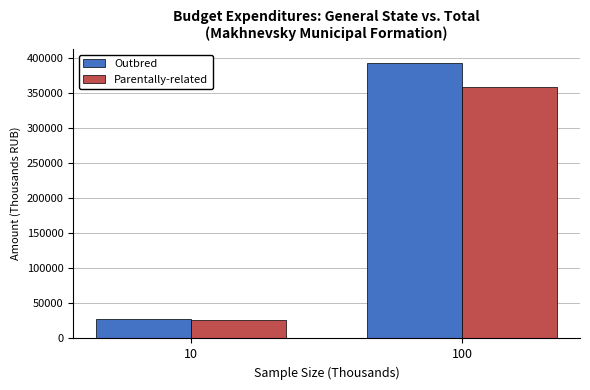

List the series in order of their overall mean, lowest first.

Parentally-related, Outbred